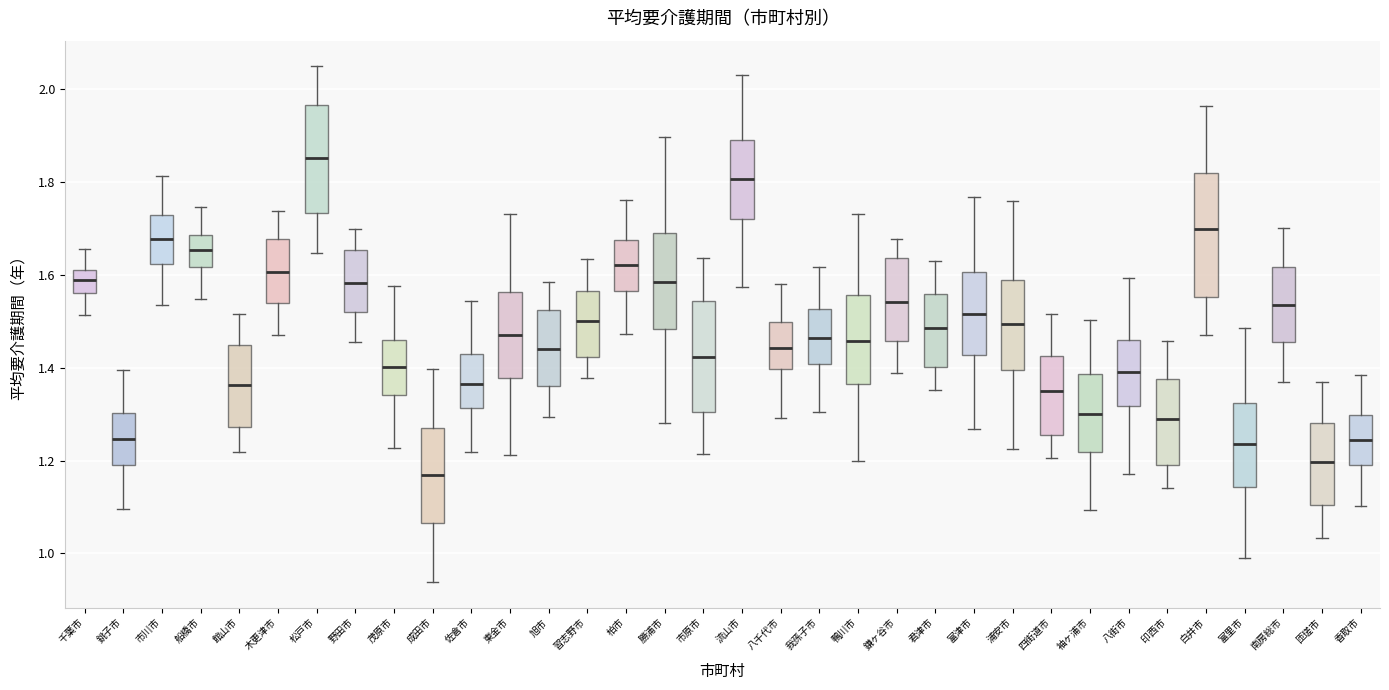

Which box's median line is the highest?

松戸市